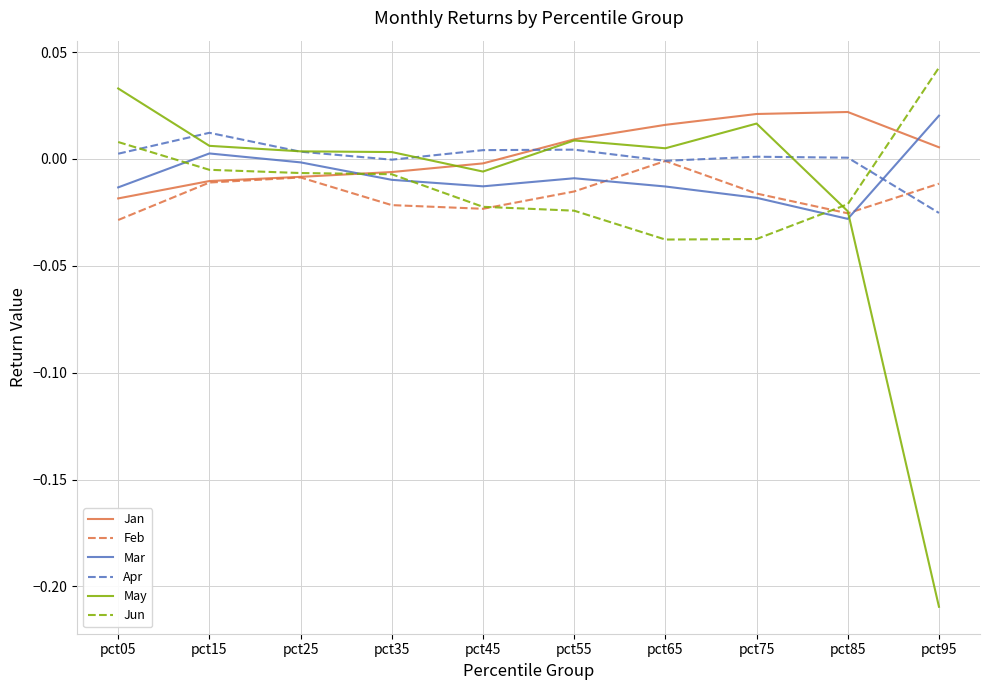

True or false: Mar and May cross at least once.

True